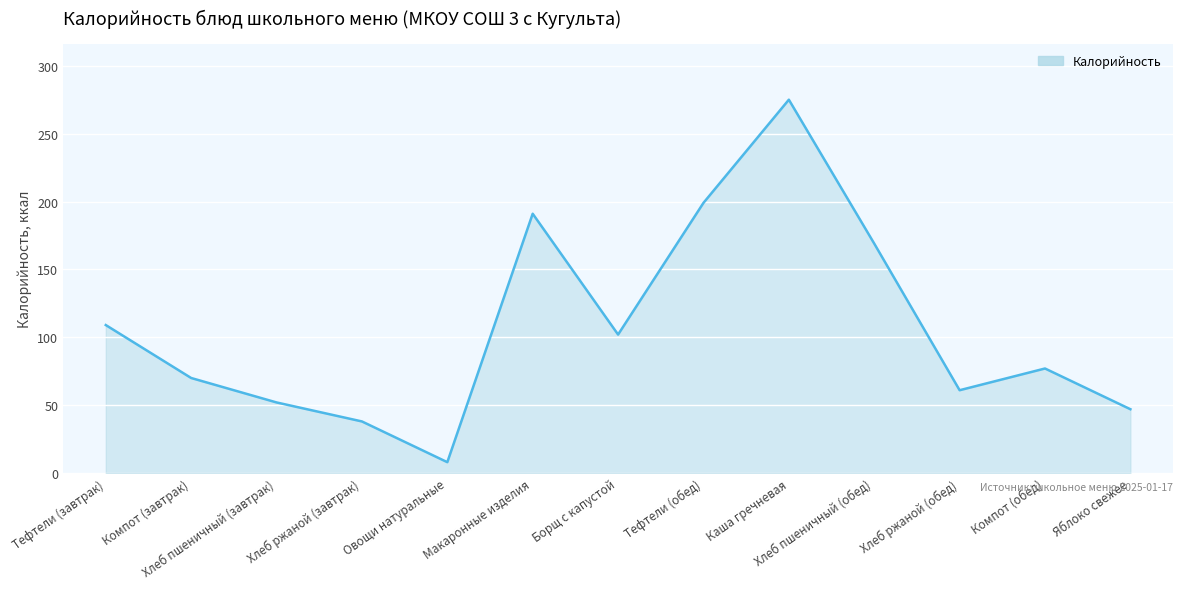

What position from the right is Хлеб ржаной (завтрак)?

10